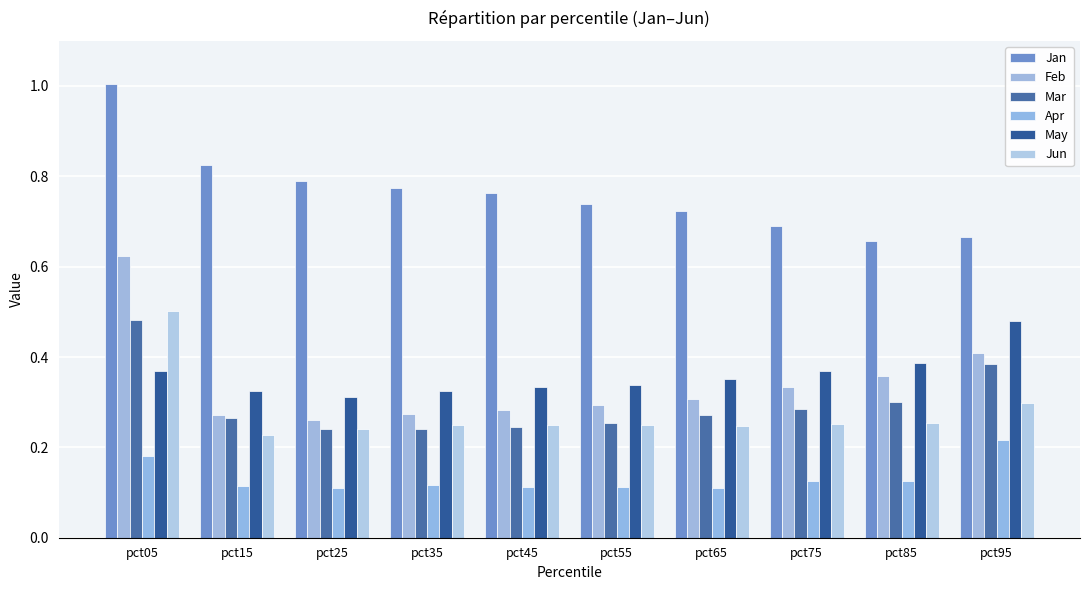

How many series are shown in this chart?

6